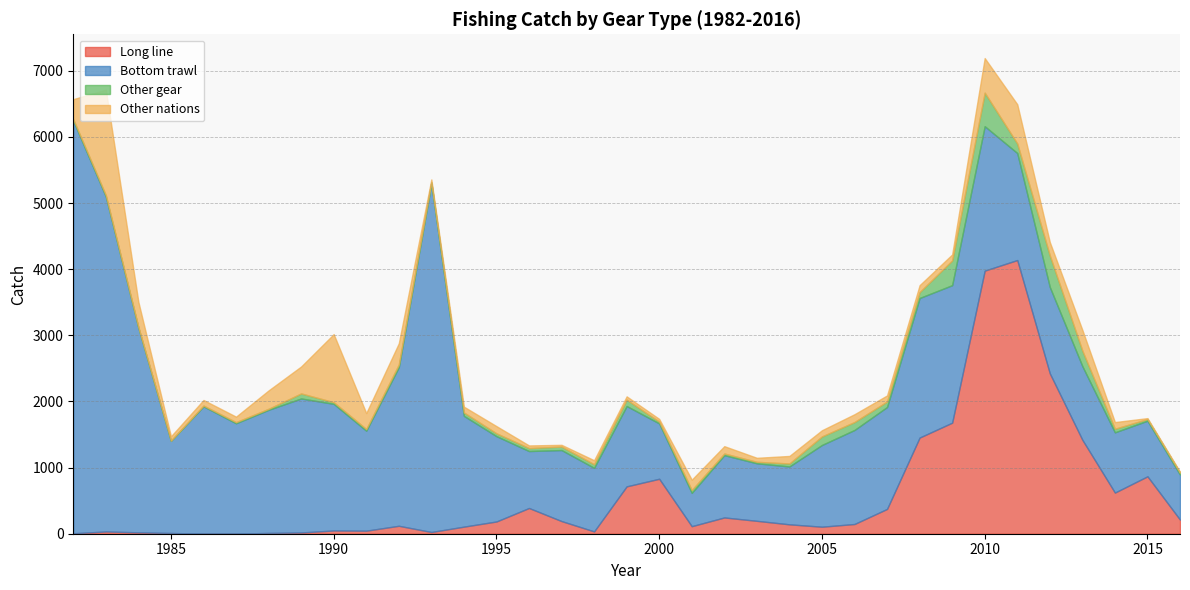

Where is the first local minimum for Other gear?

1985